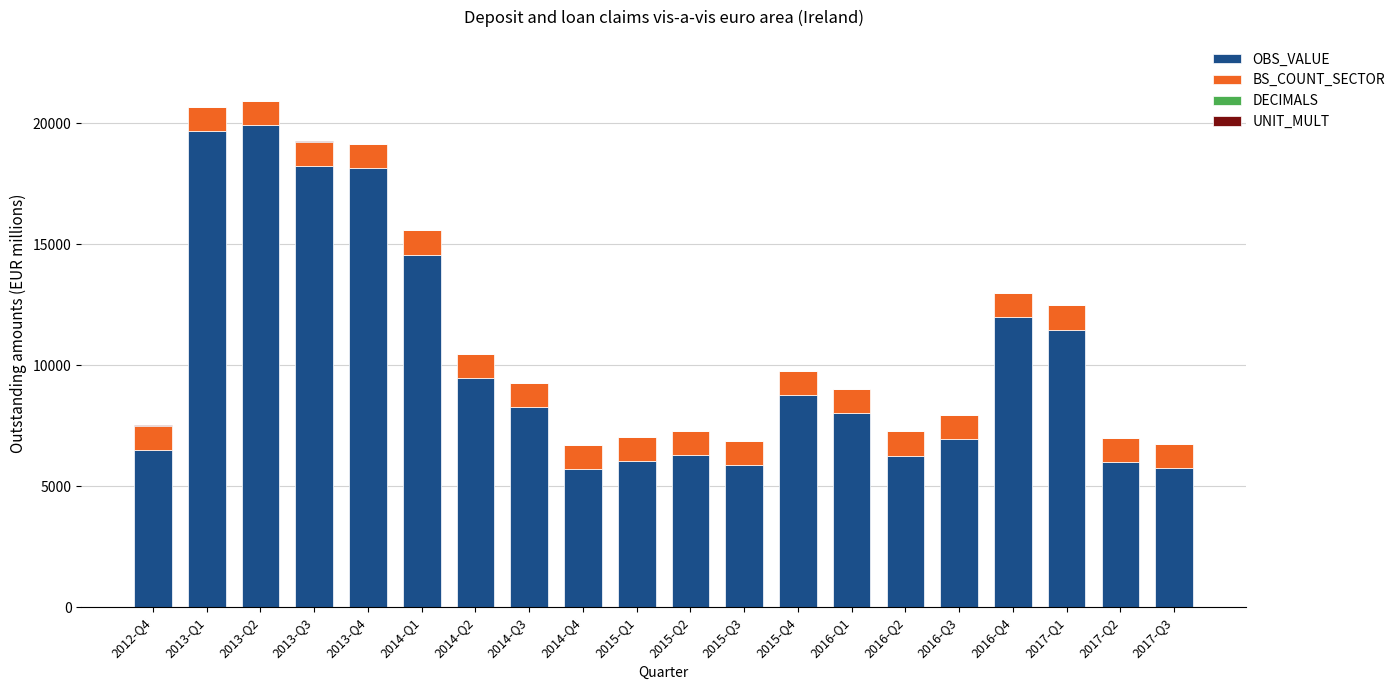

What is the maximum value for OBS_VALUE?

19928